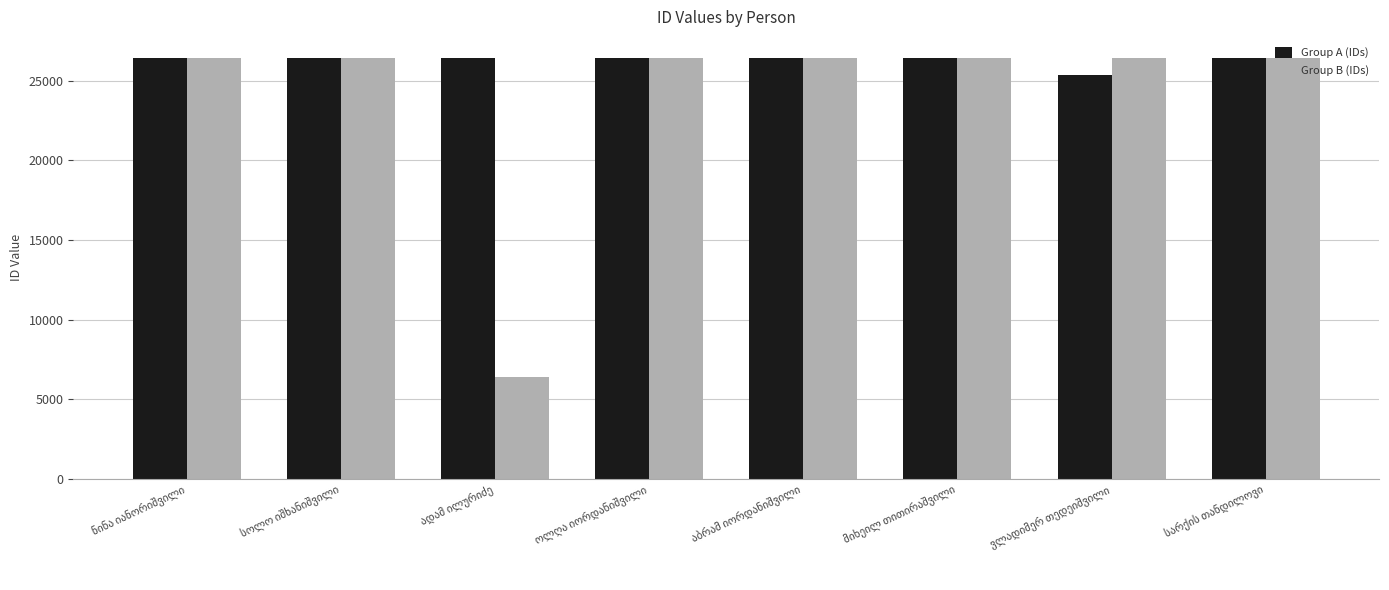

Which series has the largest total across all categories?

Group A (IDs)